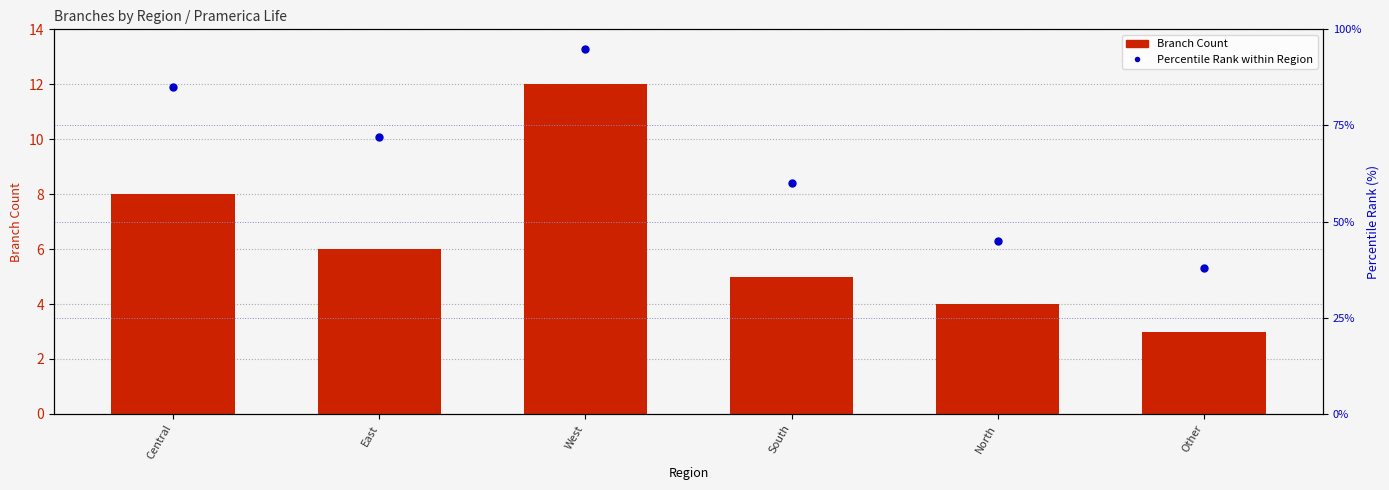

What is the difference between the highest and lowest values at West?

83